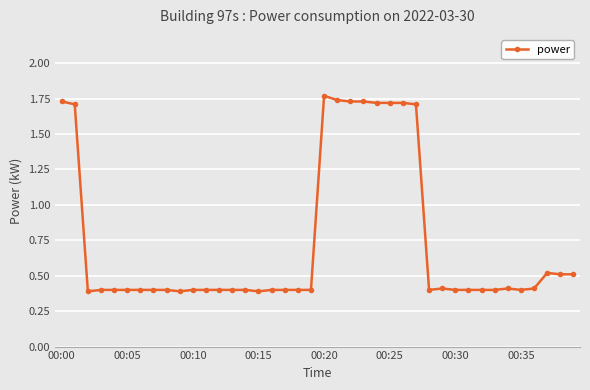

What is the smallest value displayed?

0.4